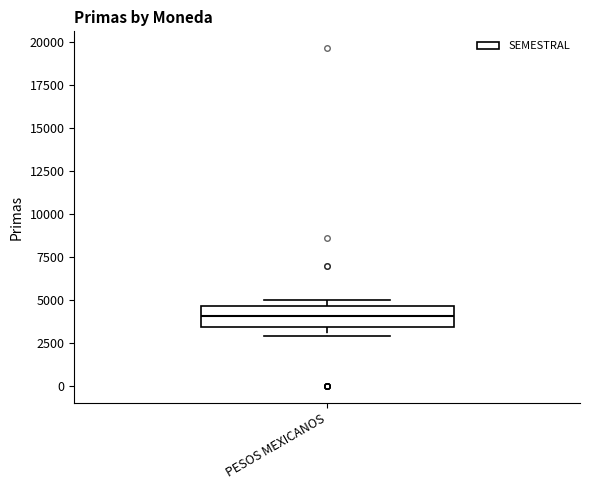

Read this box plot against the y-axis: the position of the median line, the range covered by the box, and the ends of both whiskers. The values are not printed on the chart, so give them approximately, as read against the axis.

median 4000, box 3500 to 4500, whiskers 3000 to 5000